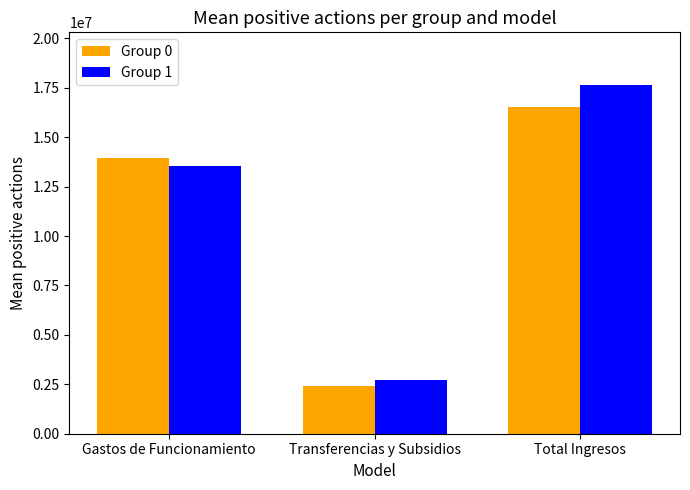

Which label corresponds to the largest value in the chart?

Total Ingresos